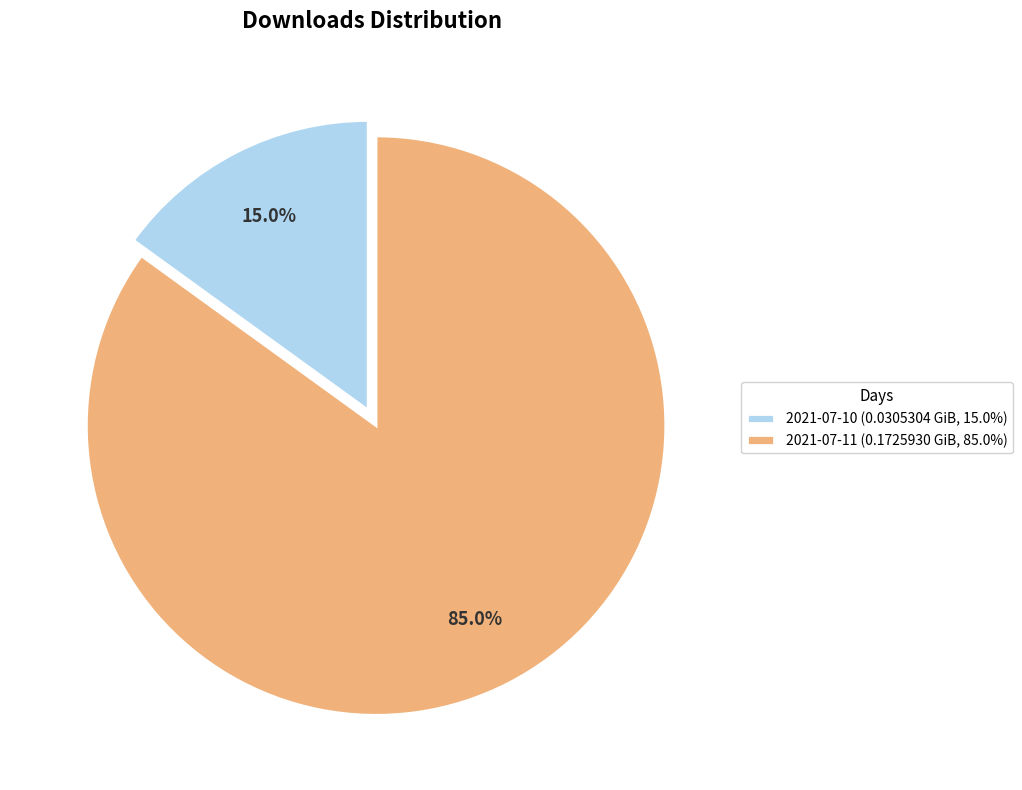

What is the change in value from 2021-07-10 to 2021-07-11?

+0.1